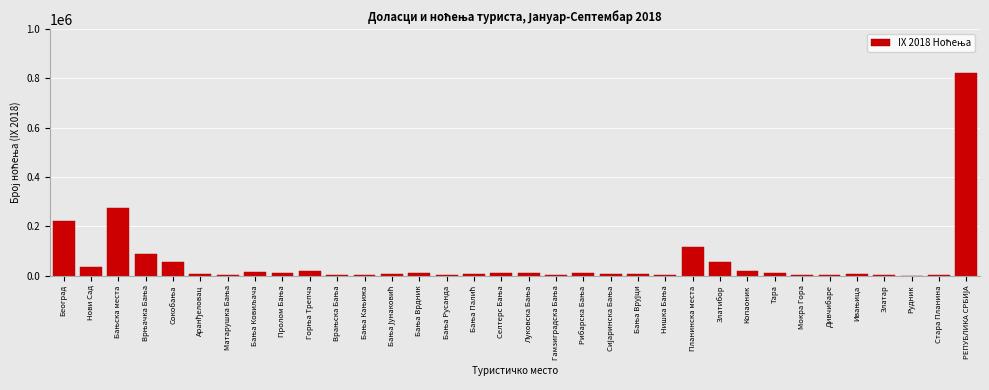

What is the maximum value shown in the chart?

823350